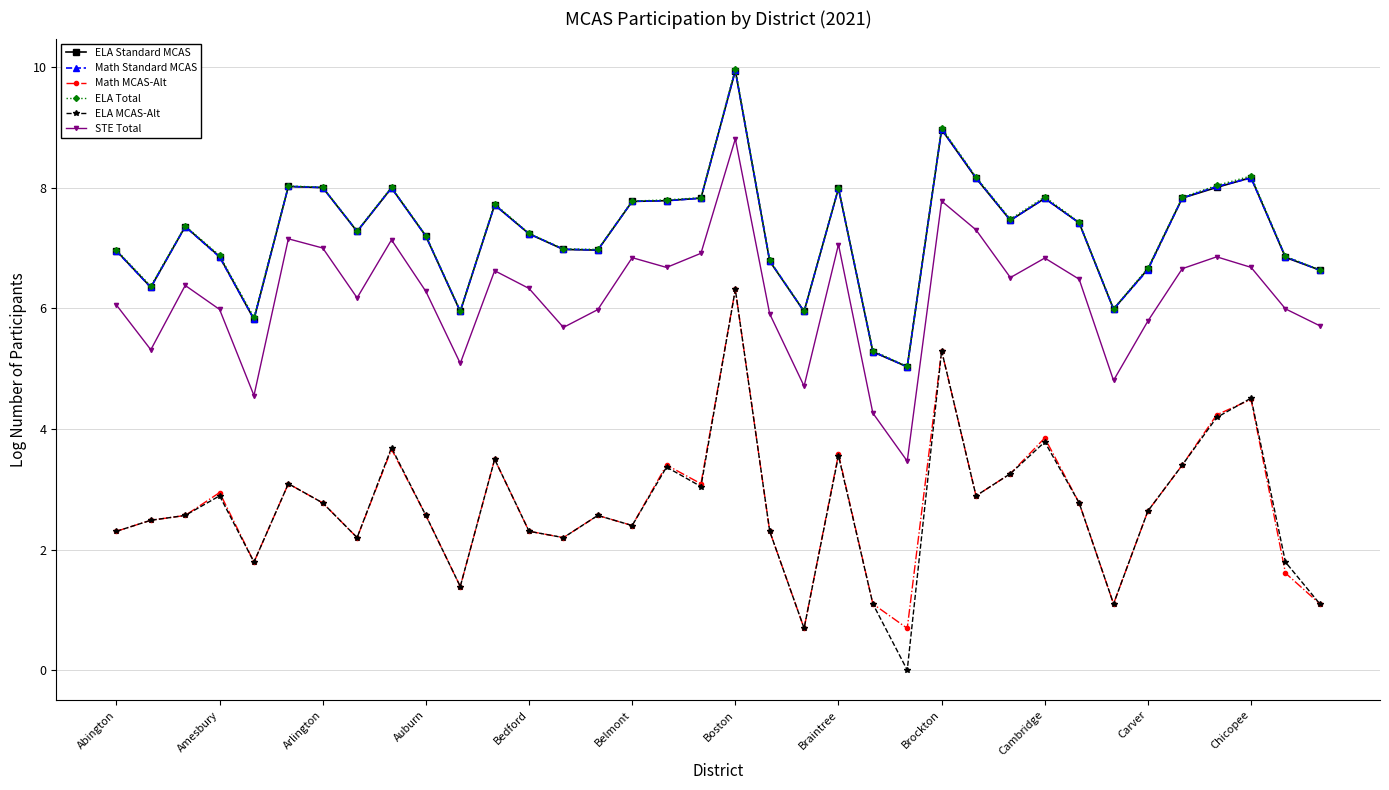

What is the value of the STE Total point at the 1st from the left?

6.1